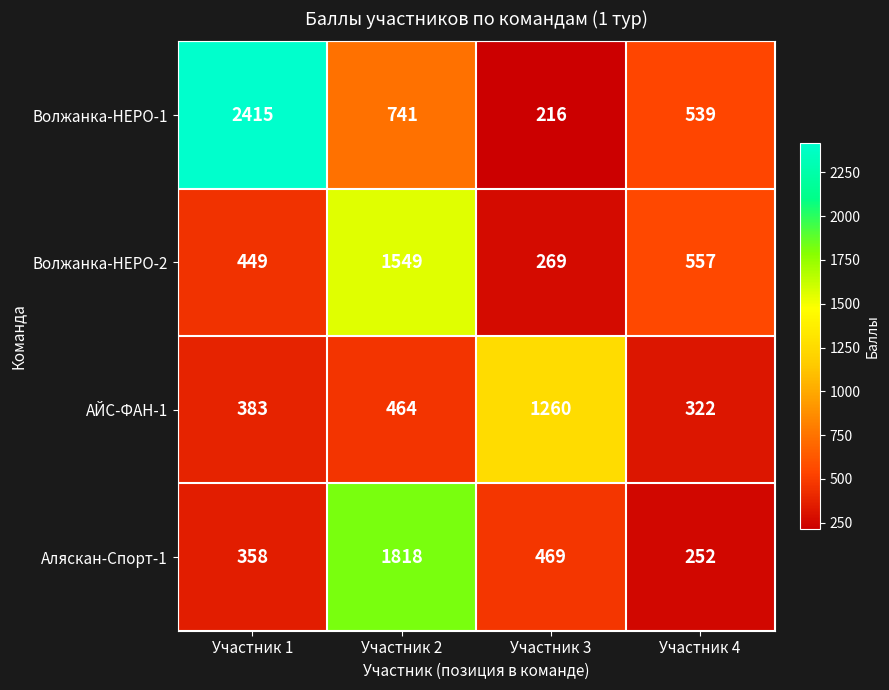

Which series has the largest total across all categories?

Волжанка-НЕРО-1